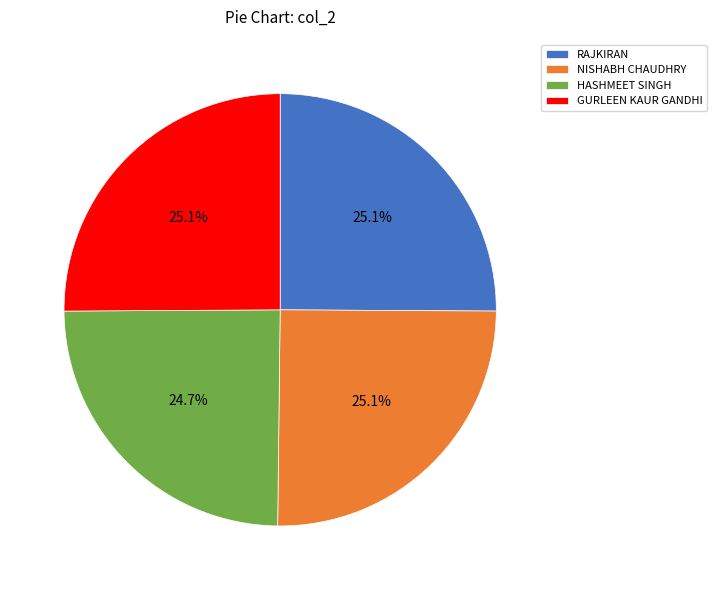

What is the ratio of the value at RAJKIRAN to the value at NISHABH CHAUDHRY?

1.0